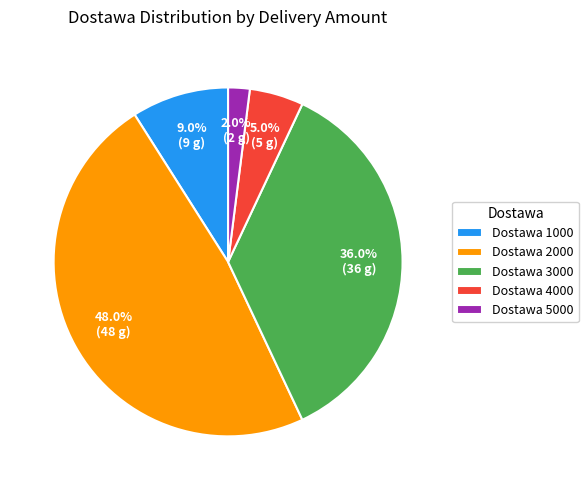

Count the number of slices in the pie.

5